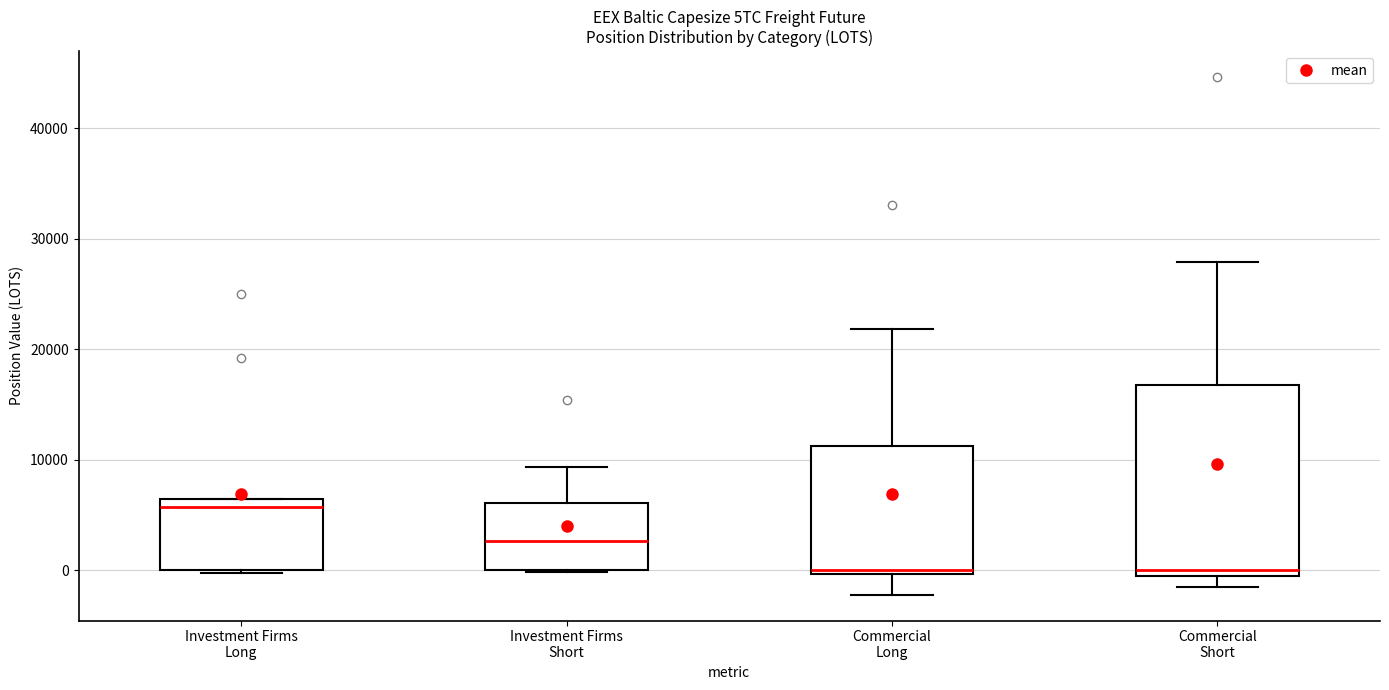

Where is the upper edge of the box for Investment Firms Long on the y-axis? The values are not printed on the chart, so give them approximately, as read against the axis.

6000